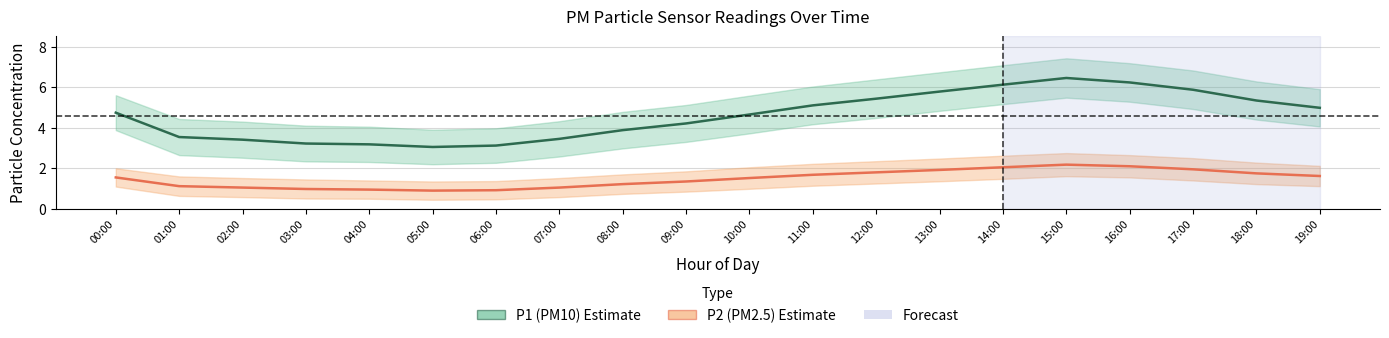

How many categories are shown in the chart?

20